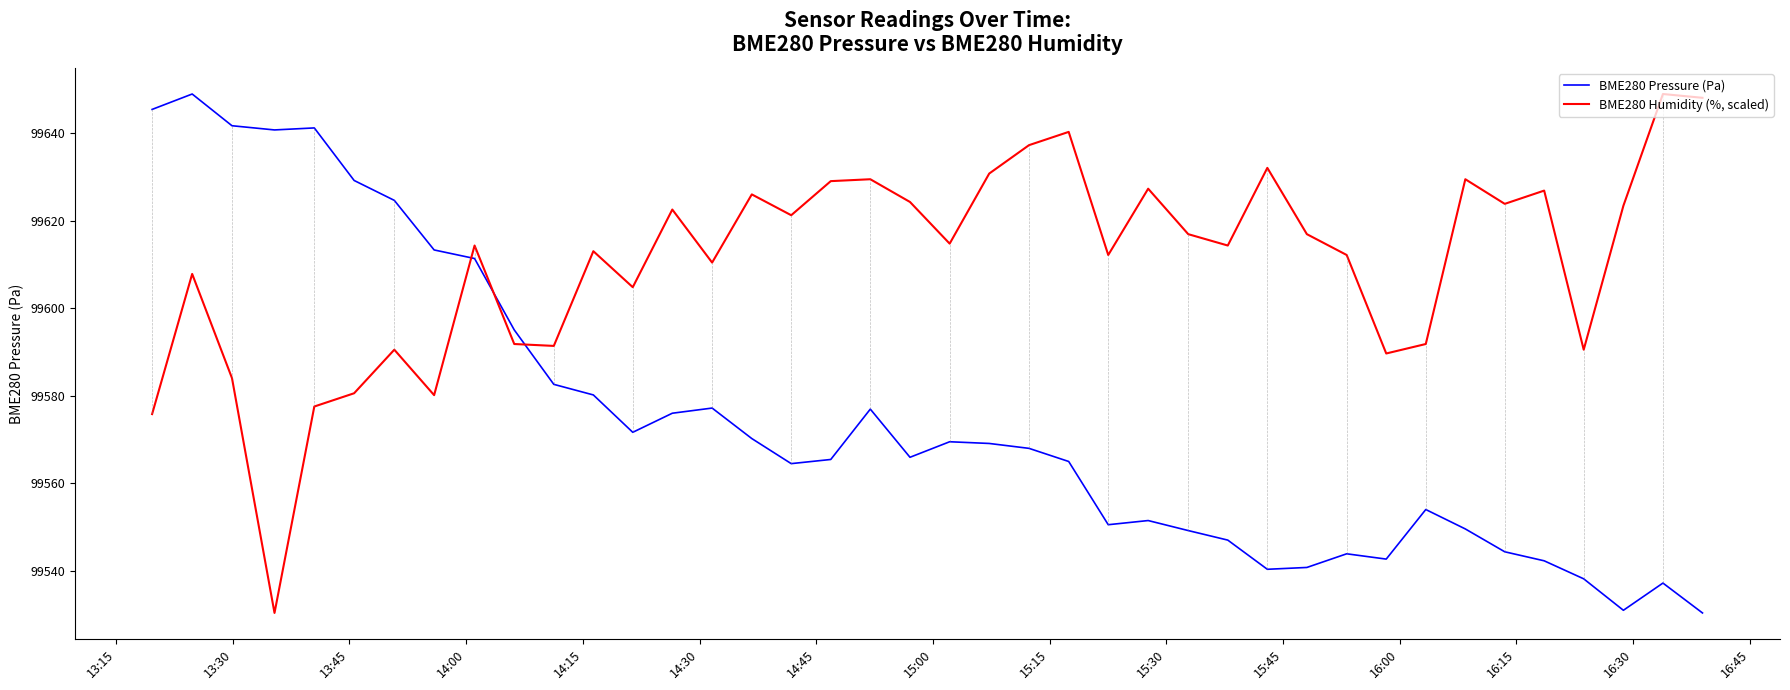

What is the smallest value displayed?

99530.3